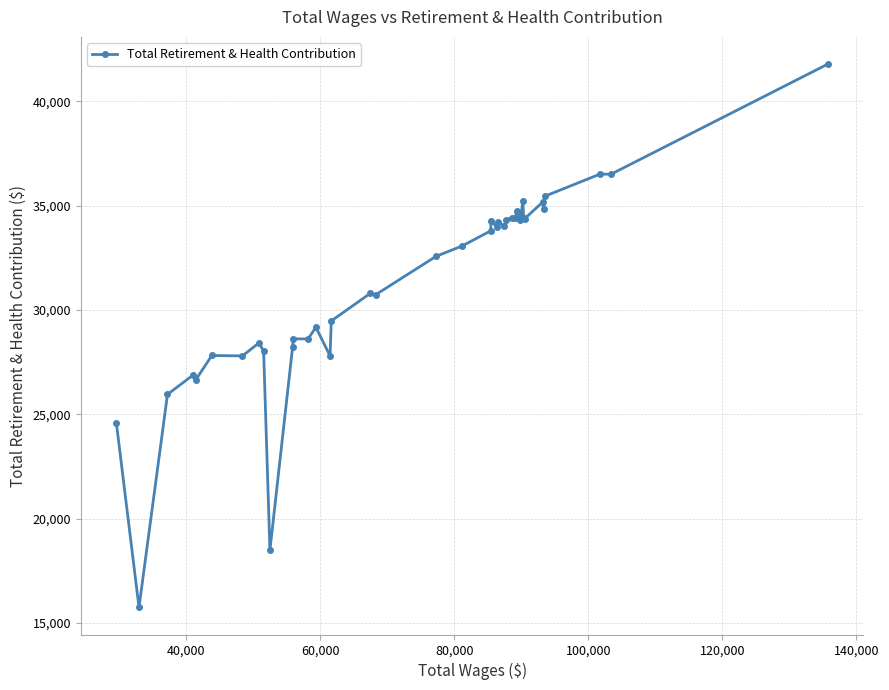

What is the value of the 18th point from the left?

30731